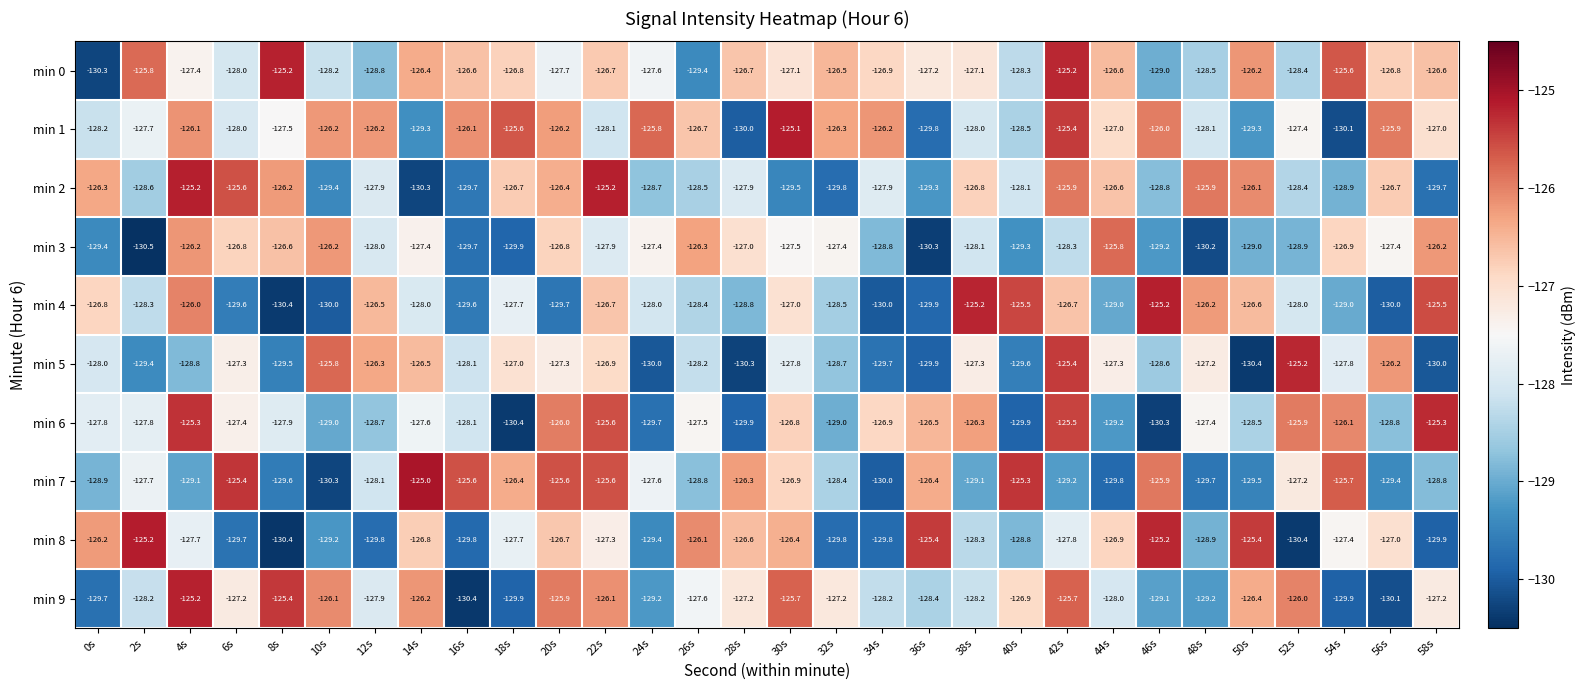

At which category is the sum across all series the highest?

42s